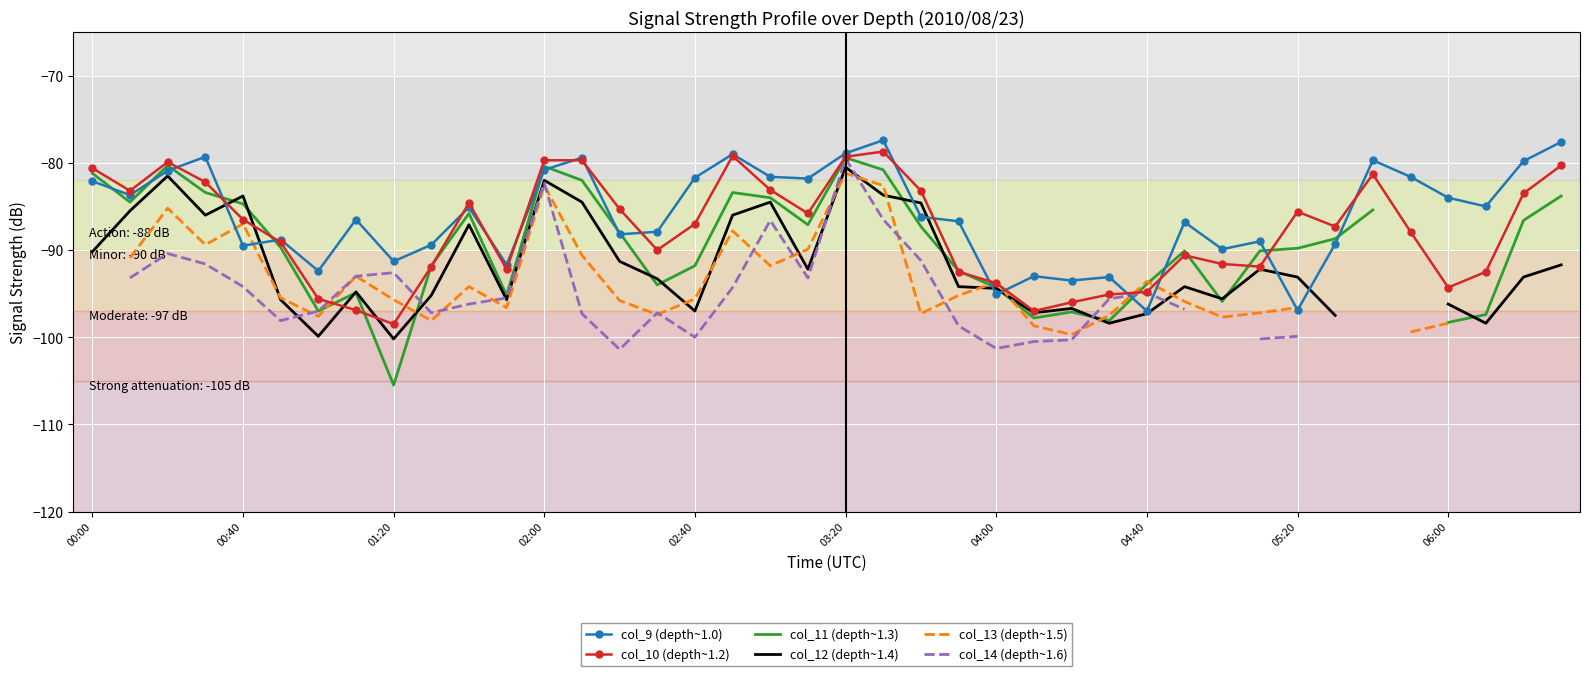

The value of col_9 (depth~1.0) at 02:40 is -120.4. True or false?

False